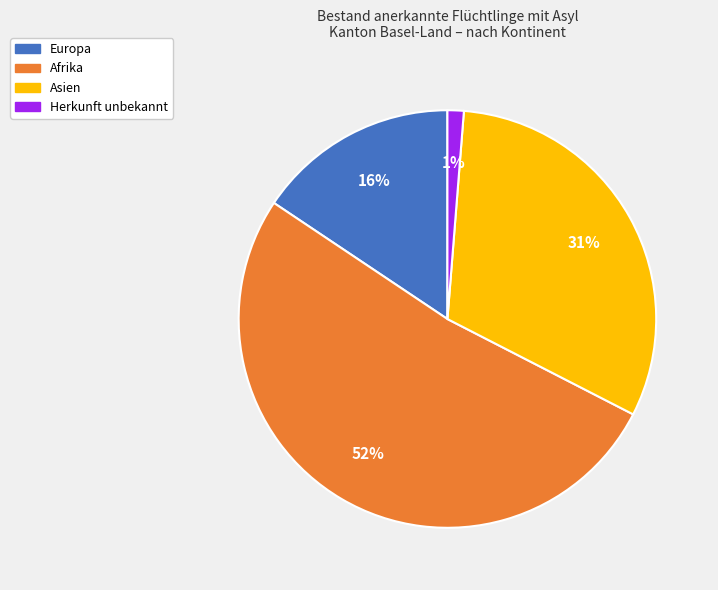

Is there a majority slice in this chart?

Yes